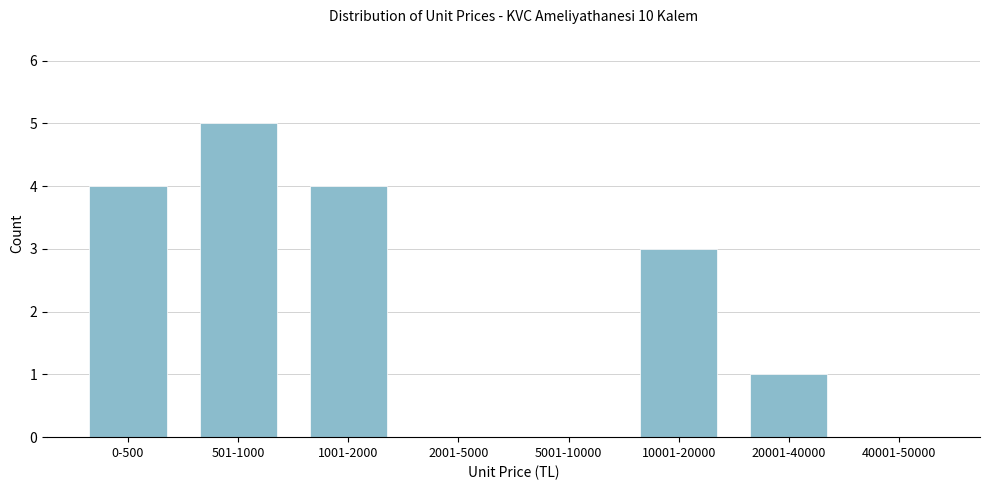

Reading left to right, extract all data points from this chart.

0-500=4	501-1000=5	1001-2000=4	2001-5000=0	5001-10000=0	10001-20000=3	20001-40000=1	40001-50000=0